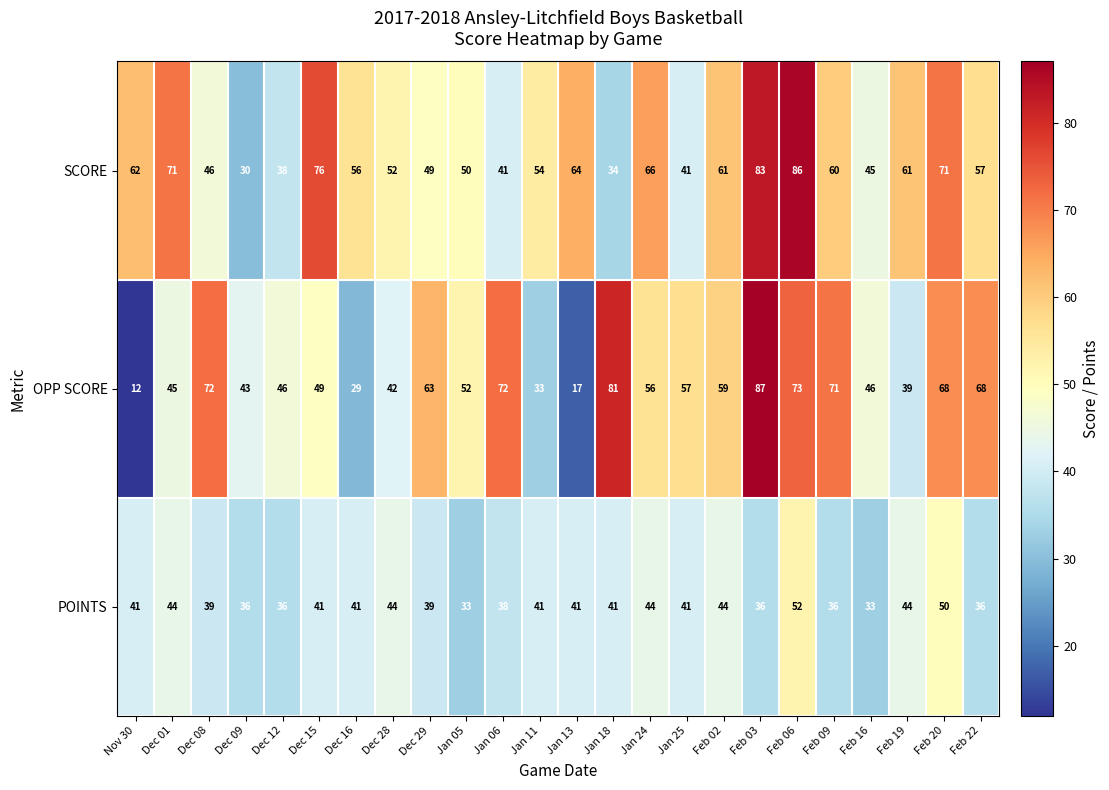

What value does the SCORE series have at Jan 05, to the nearest 10?

50